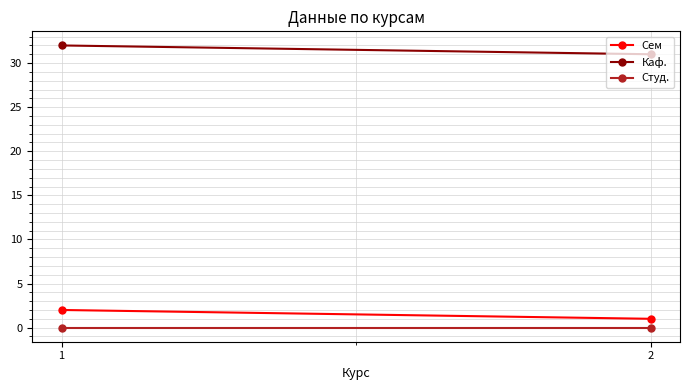

What is the maximum value shown in the chart?

32